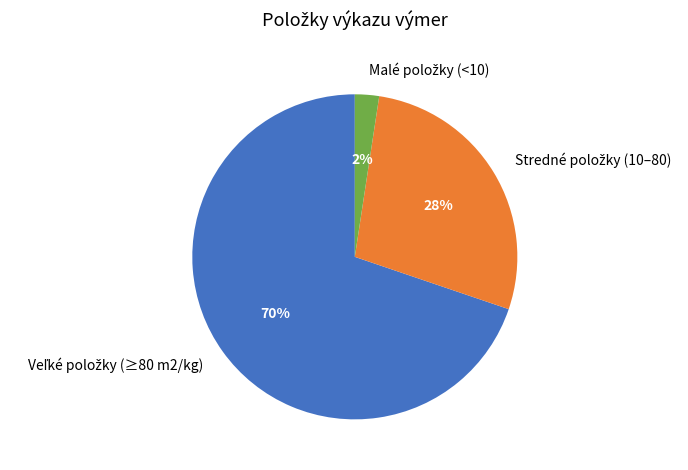

To the nearest percent, what is the average slice percentage?

33%